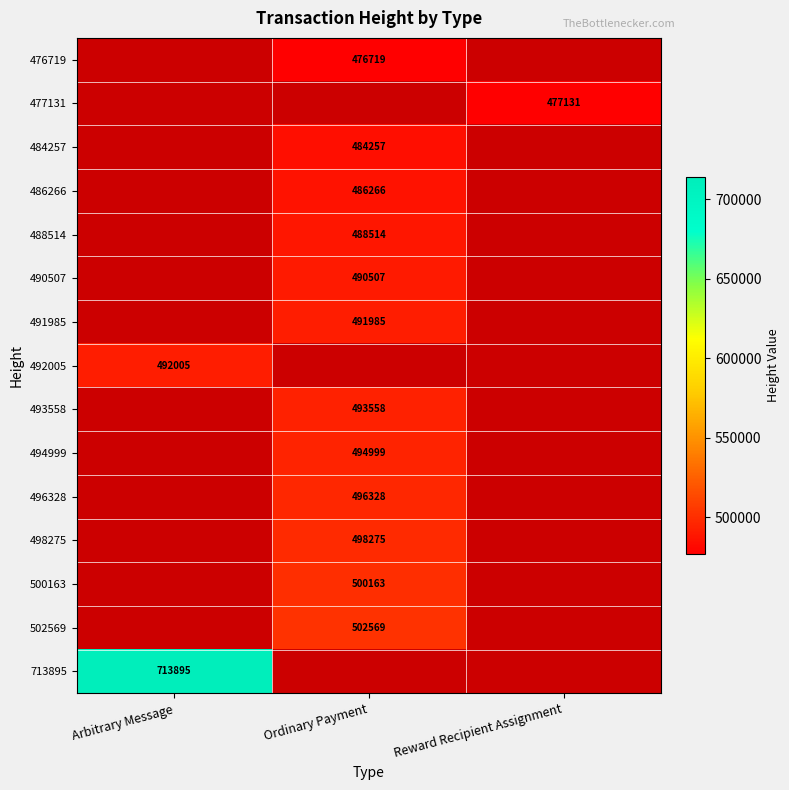

Is it true that 488514 equals 488514 at Ordinary Payment?

True